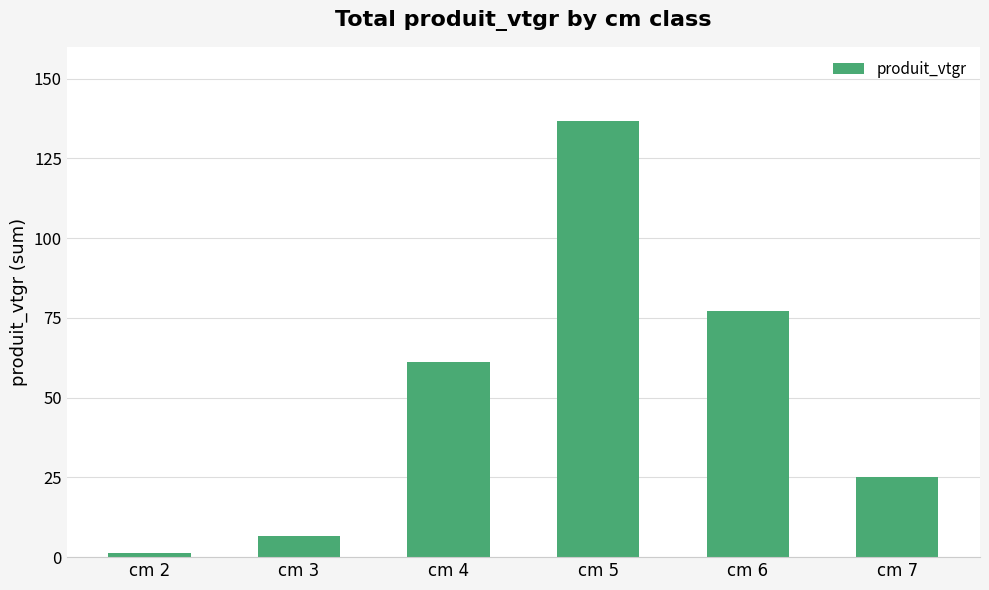

What is the value of the 4th bar from the left?

136.7